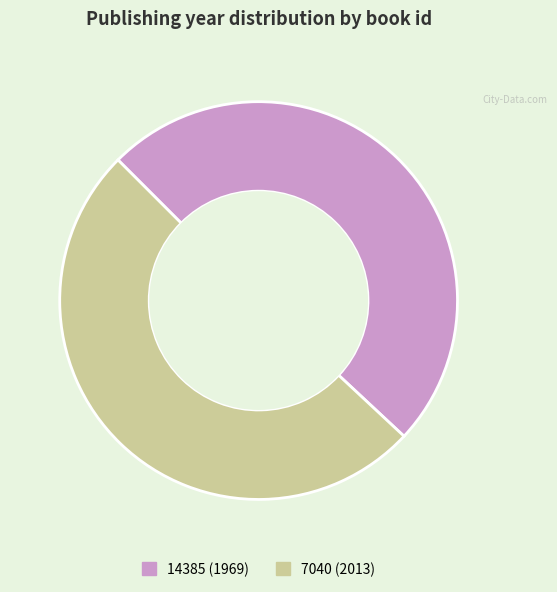

True or false: 14385 accounts for 58% of the total.

False